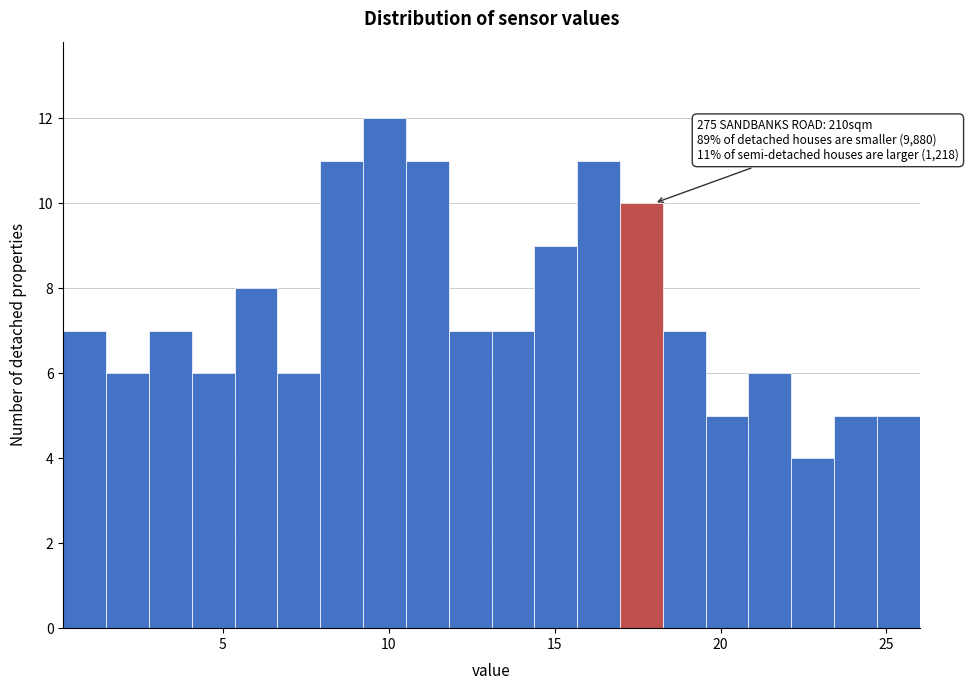

Read against the x-axis, roughly where is the centre of the tallest bar?

10.0